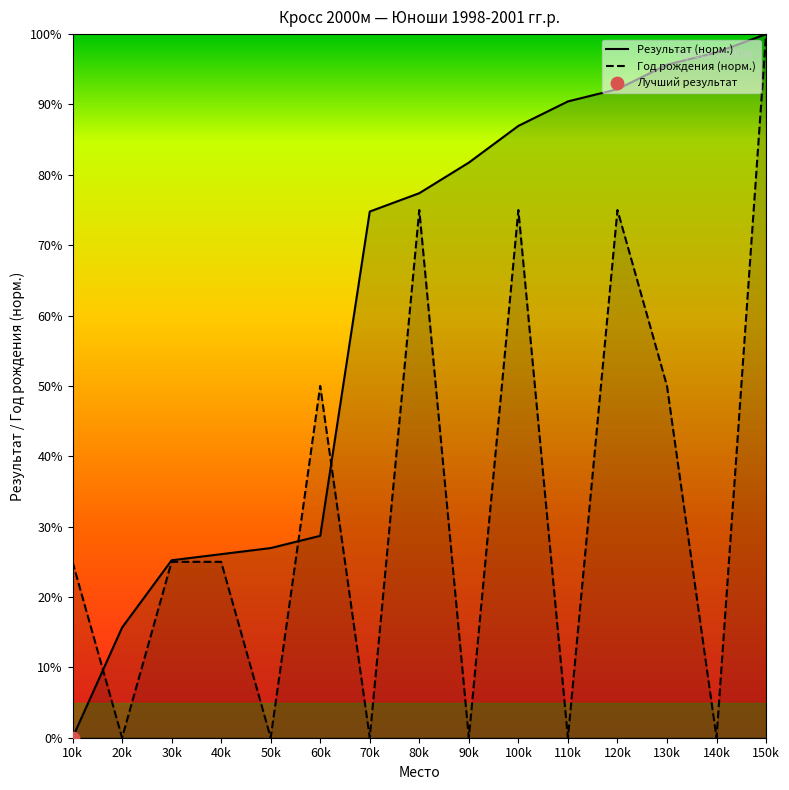

What is the total value across all series at 140k?

97.4